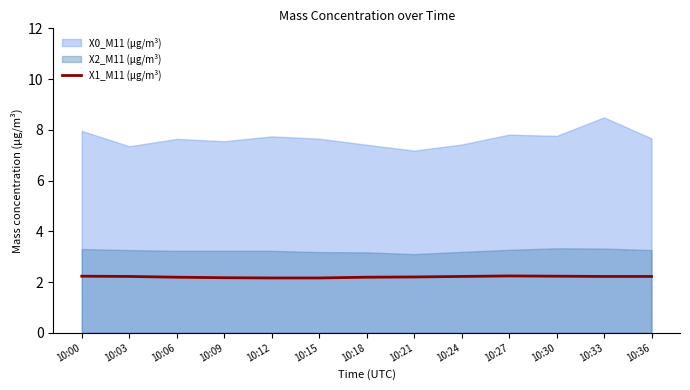

At which label is the value closest to 2?

10:12